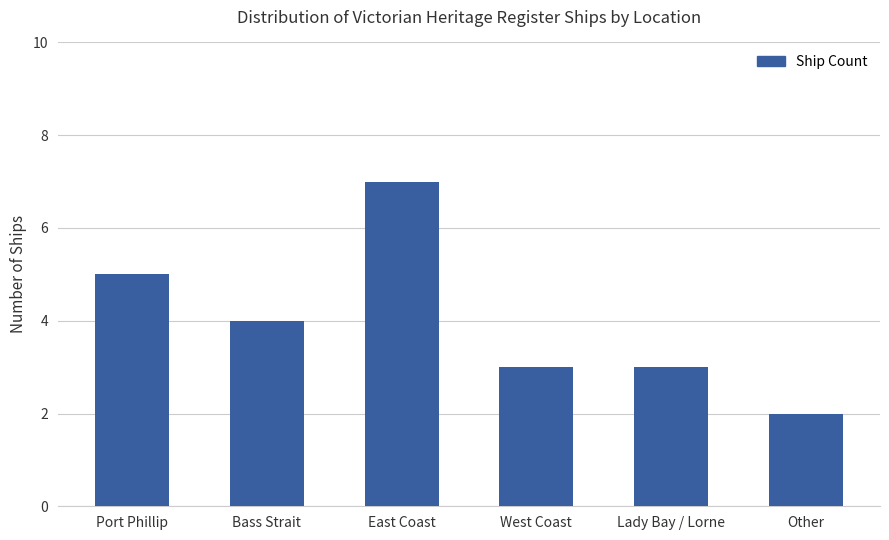

Between East Coast and Bass Strait, which is larger?

East Coast